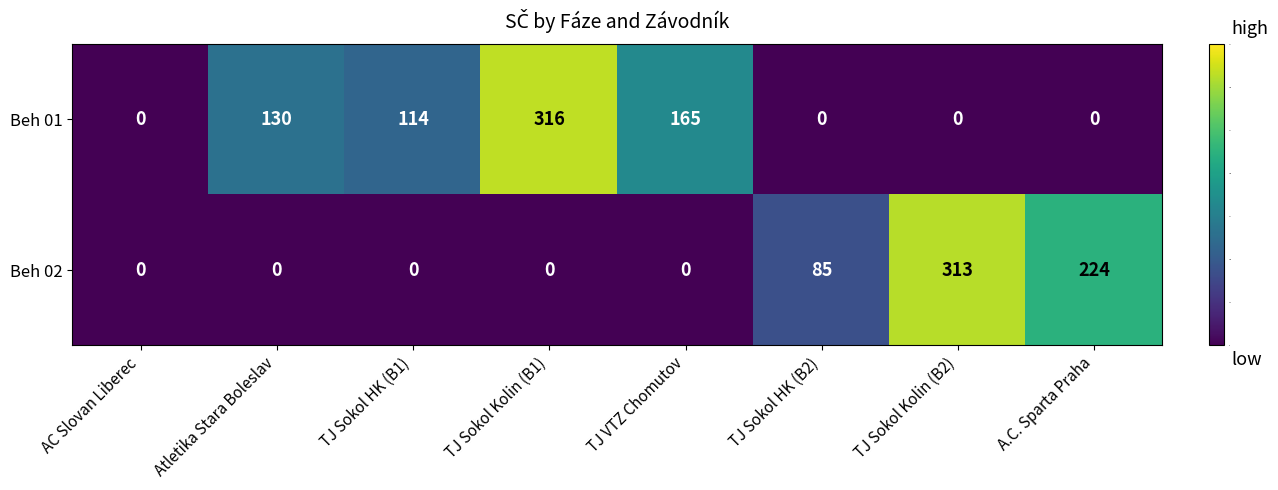

Is the value of Beh 02 at TJ Sokol Kolin (B2) greater than the value of Beh 01 at TJ Sokol Kolin (B1)?

No